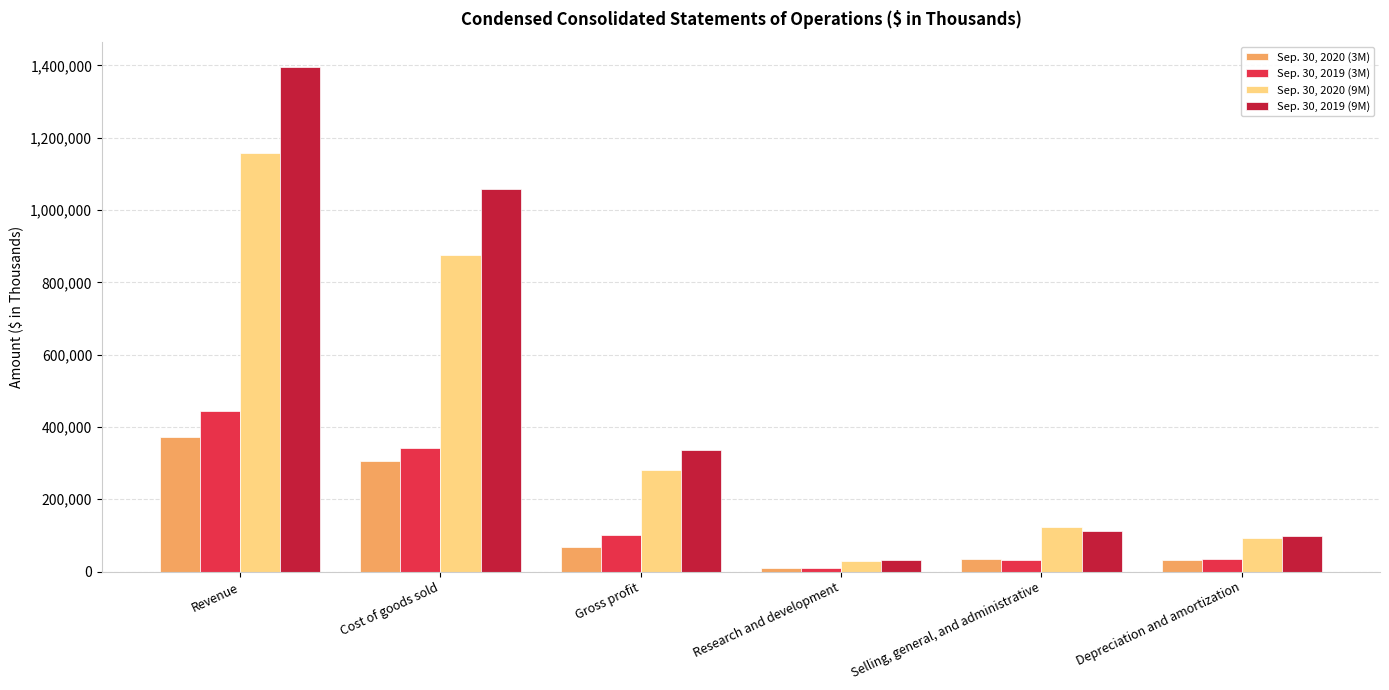

What is the smallest value displayed?

9454